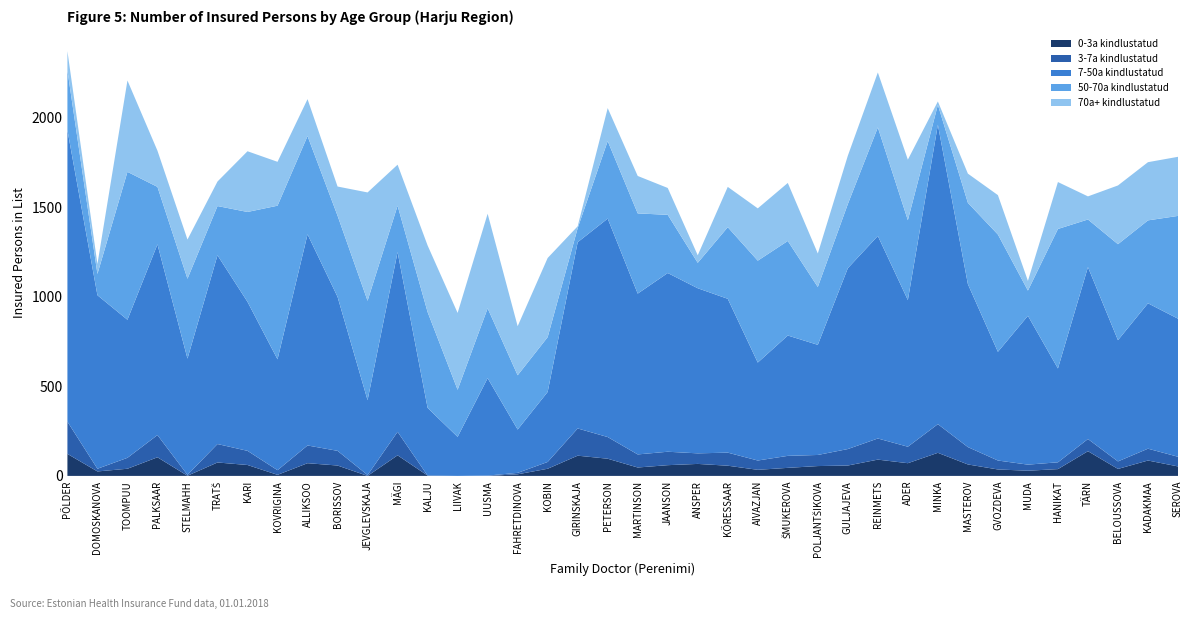

Reading right to left, transcribe all the data shown in this chart.

0-3a kindlustatud: 53	86	39	138	38	29	36	64	129	71	91	58	55	45	34	57	67	60	47	96	113	40	9	0	0	2	115	0	58	71	6	61	75	1	104	40	25	123
3-7a kindlustatud: 54	66	42	68	38	34	50	97	160	92	118	92	62	67	52	73	59	75	73	121	152	38	8	2	0	0	131	5	82	99	26	79	103	5	124	61	15	180
7-50a kindlustatud: 771	812	677	960	524	831	607	910	1672	819	1131	1010	615	672	547	859	922	998	898	1220	1040	391	242	544	218	378	1004	418	860	1179	619	832	1054	649	1065	771	969	1628
50-70a kindlustatud: 574	463	536	266	779	141	655	454	111	446	606	358	323	528	569	400	142	325	448	433	79	306	303	390	263	535	259	555	453	549	858	502	275	446	321	826	119	334
70a+ kindlustatud: 330	325	328	129	262	54	220	163	19	338	307	270	187	324	292	225	42	150	209	184	10	442	274	528	429	372	229	605	163	206	245	339	137	219	202	510	55	107